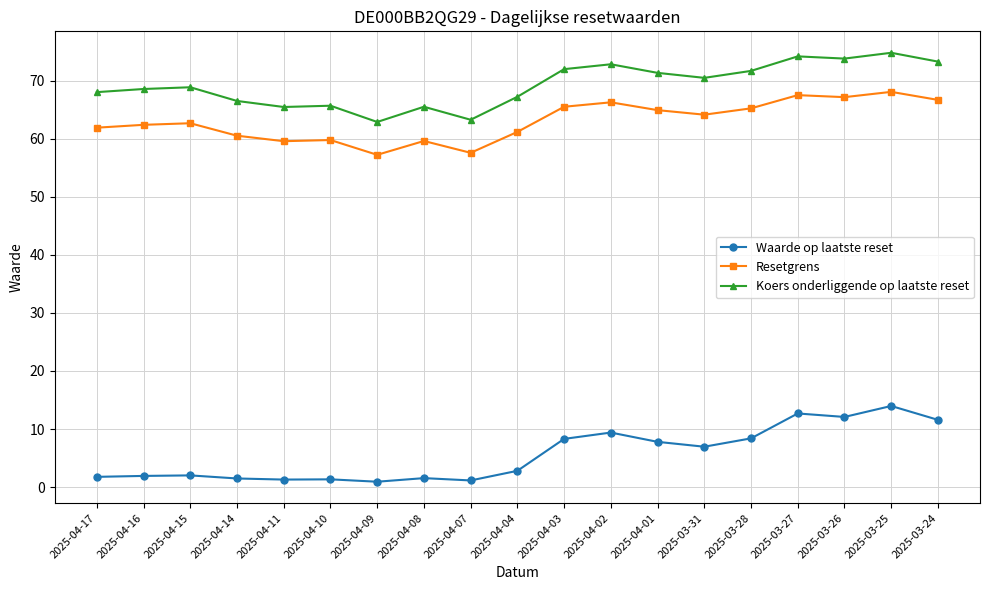

What position from the right is 2025-04-03?

9